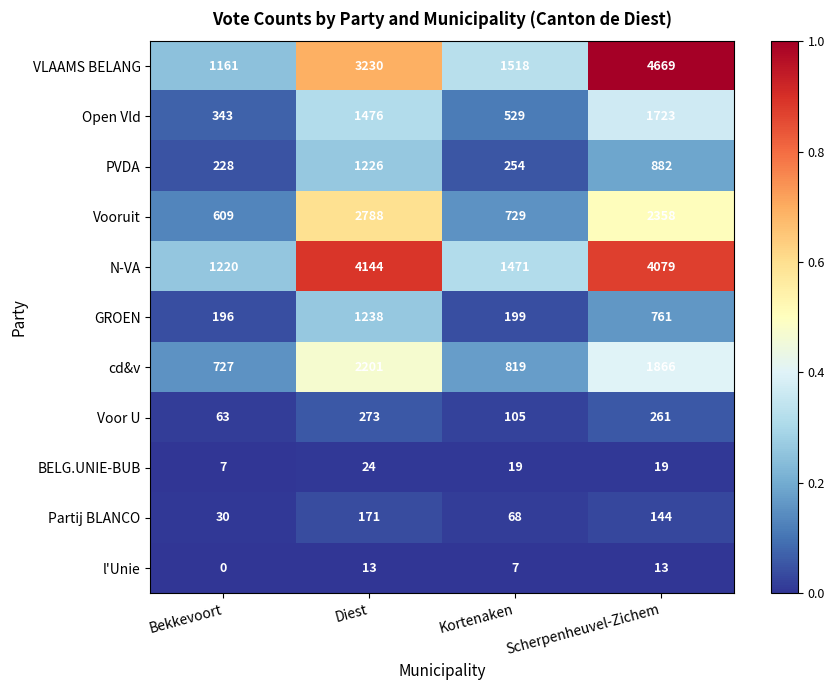

Is it true that Open Vld equals 898 at Diest?

False